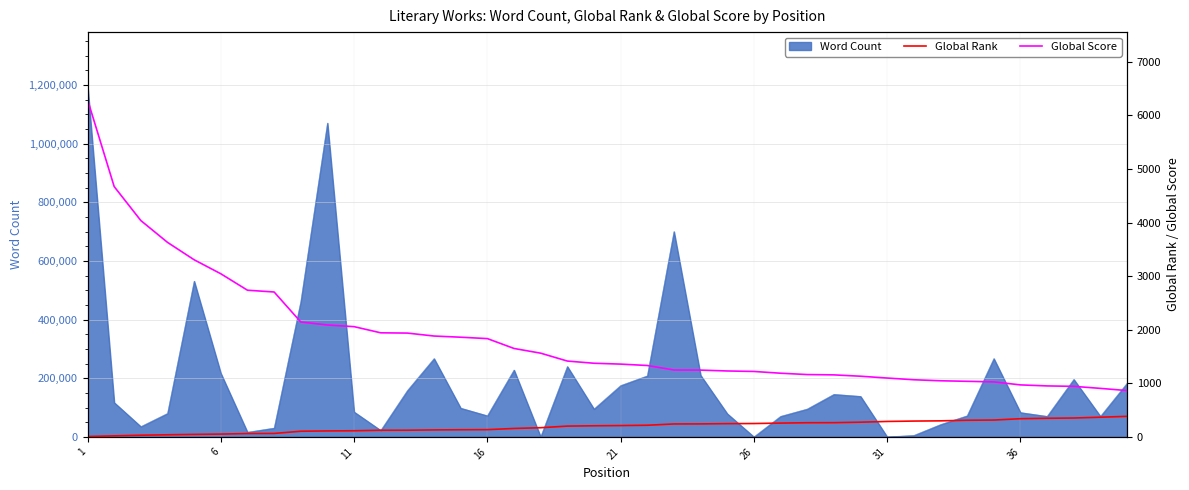

True or false: Global Rank and Global Score cross at least once.

False